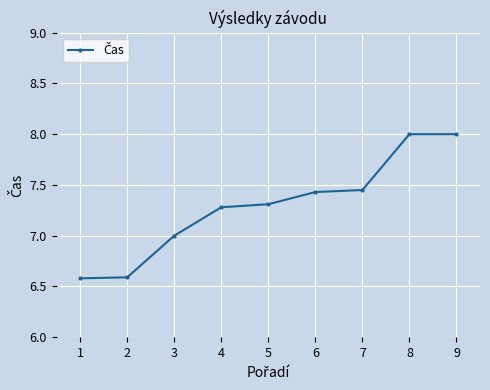

True or false: the data shows 2.7 at 1.

False